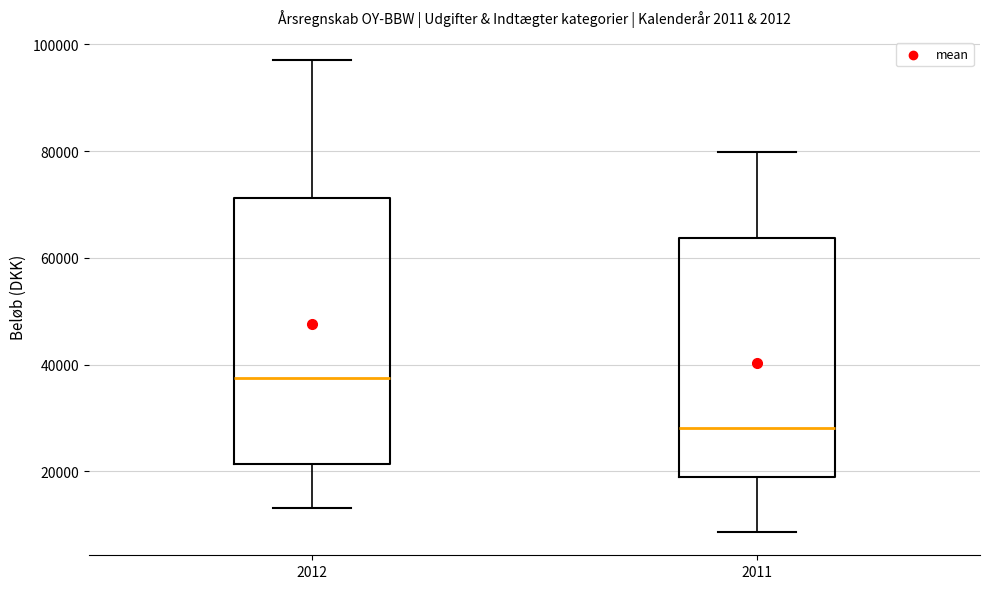

Comparing the boxes themselves (not the whiskers), which one is the tallest?

2012